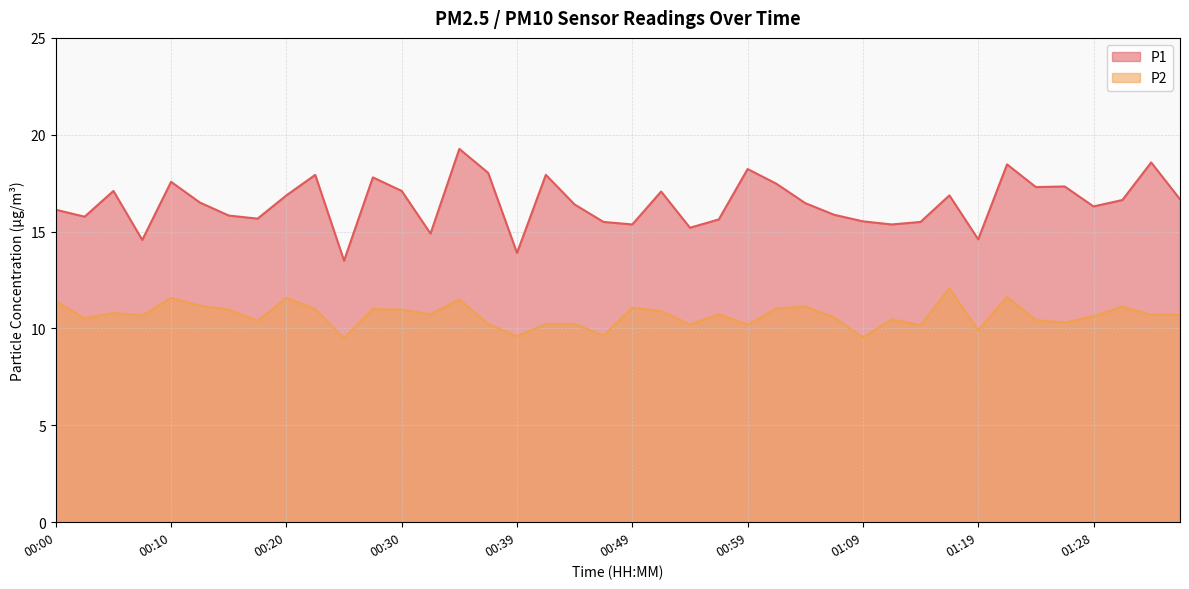

At how many categories does at least one series exceed 12?

40